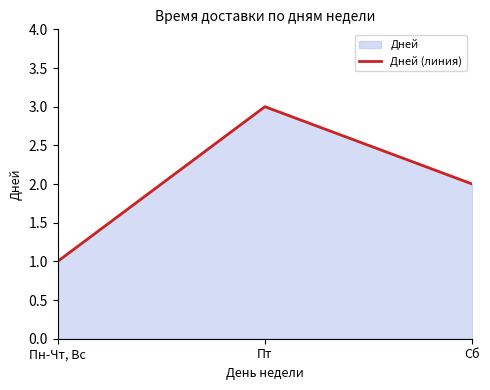

Is it true that the value at Пт is 3?

True